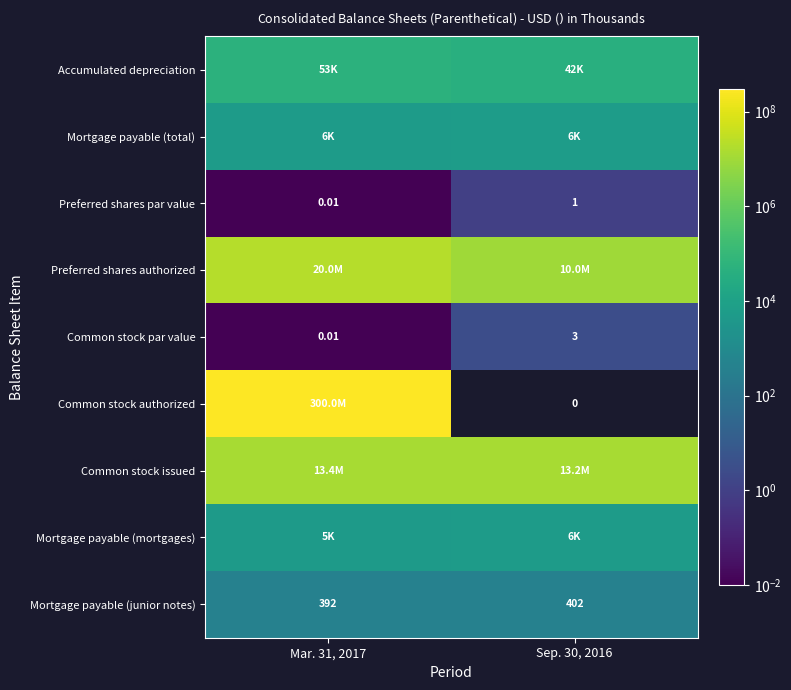

At which label does Mortgage payable (total) reach its peak?

Sep. 30, 2016